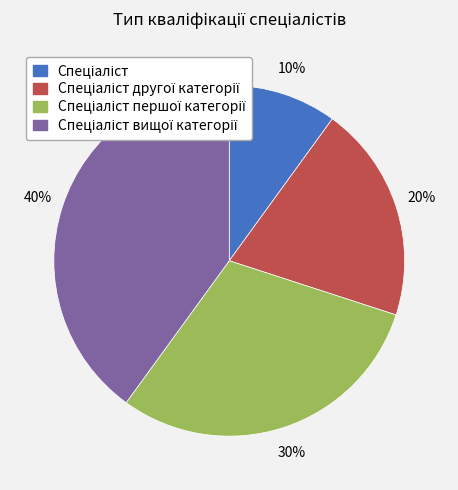

How many segments does this pie chart have?

4